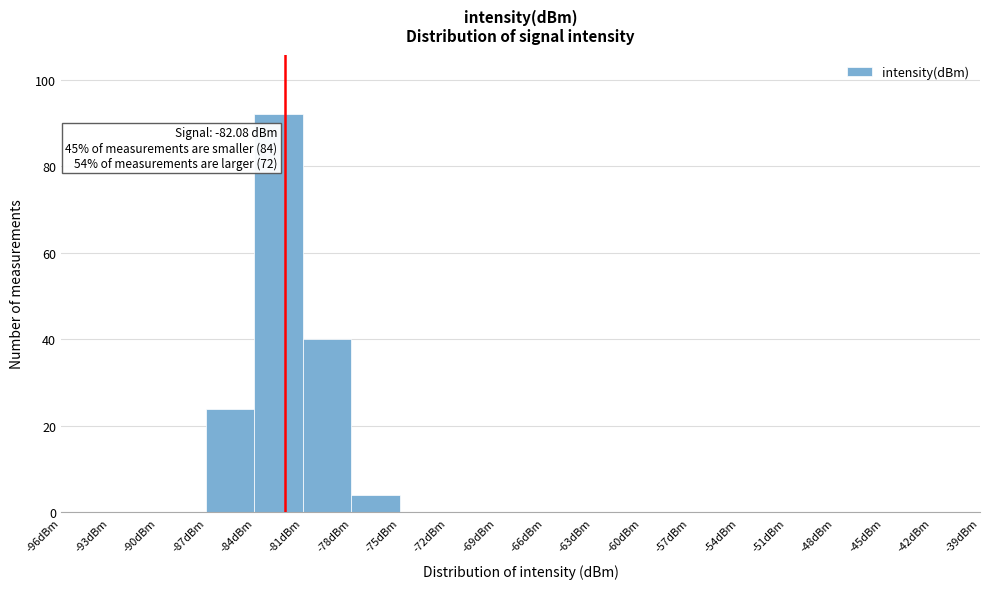

Over which range of the x-axis is the bar tallest?

-84 to -81